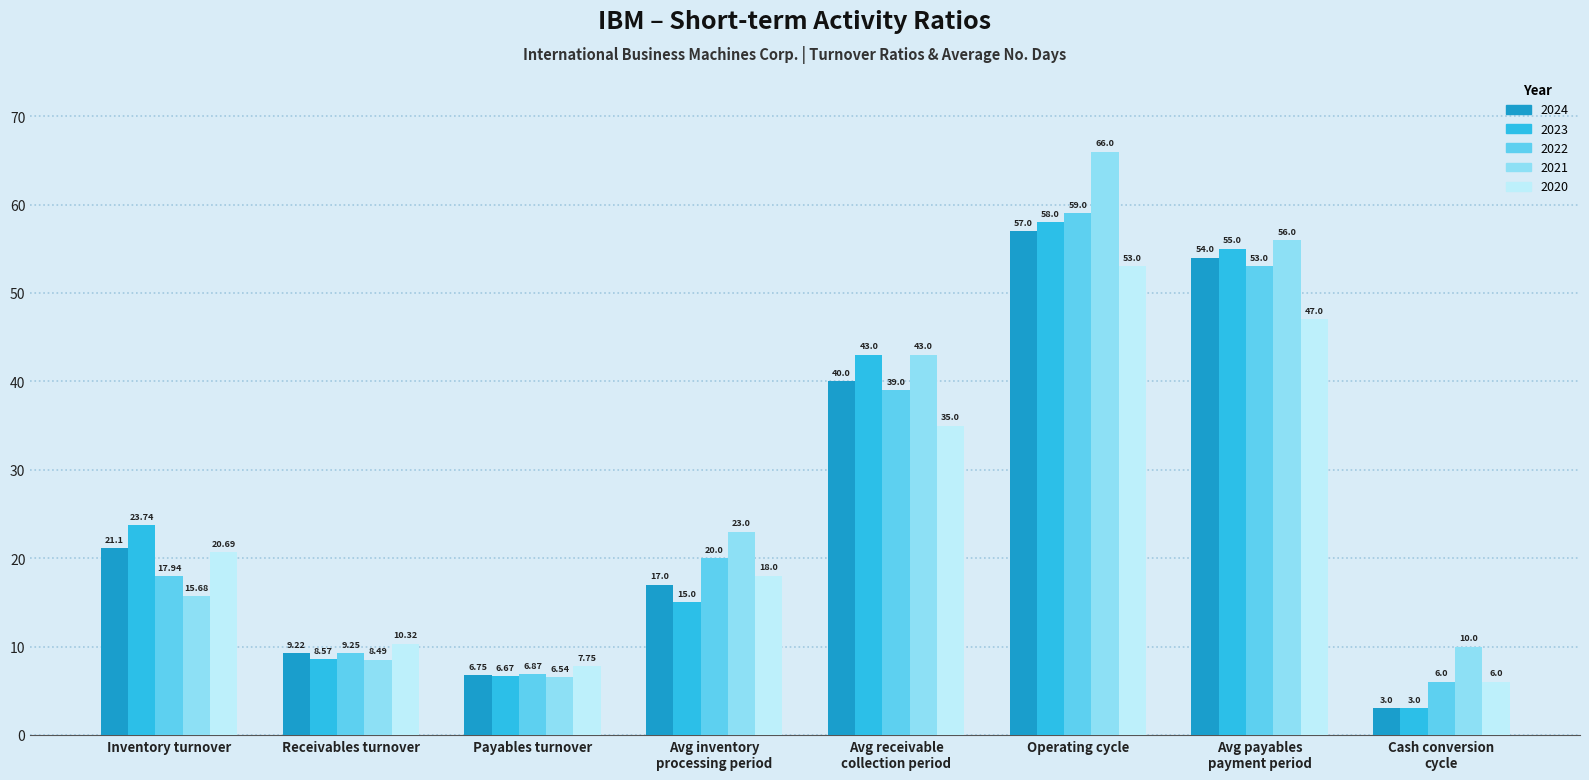

How many series are shown in this chart?

5